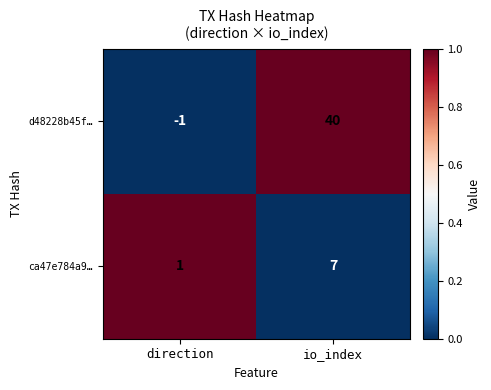

What is the total value across all series at io_index?

47